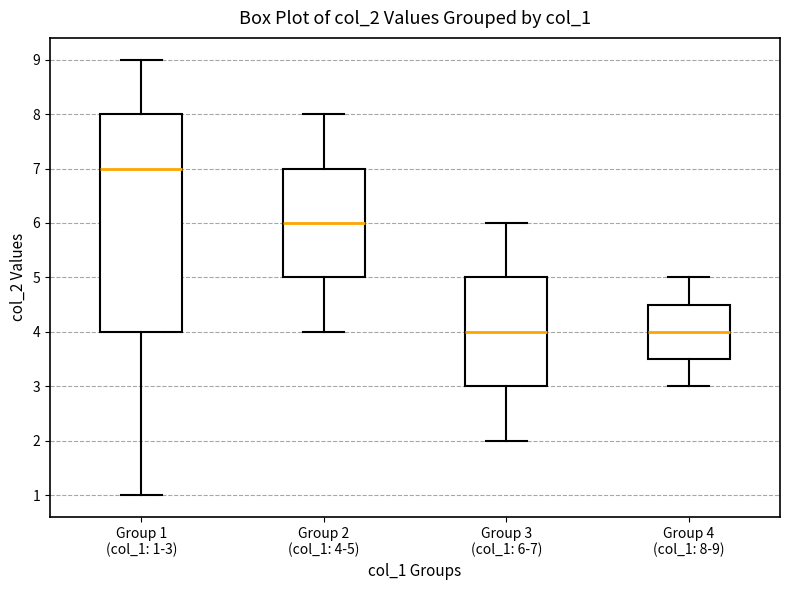

Reading left to right, transcribe this box plot: for each box, give where its median line is, the range the box spans, and where its two whiskers end, as read against the y-axis. The values are not printed on the chart, so give them approximately, as read against the axis.

Group 1 (col_1: 1-3): median 7.0, box 4.0 to 8.0, whiskers 1.0 to 9.0
Group 2 (col_1: 4-5): median 6.0, box 5.0 to 7.0, whiskers 4.0 to 8.0
Group 3 (col_1: 6-7): median 4.0, box 3.0 to 5.0, whiskers 2.0 to 6.0
Group 4 (col_1: 8-9): median 4.0, box 3.5 to 4.5, whiskers 3.0 to 5.0